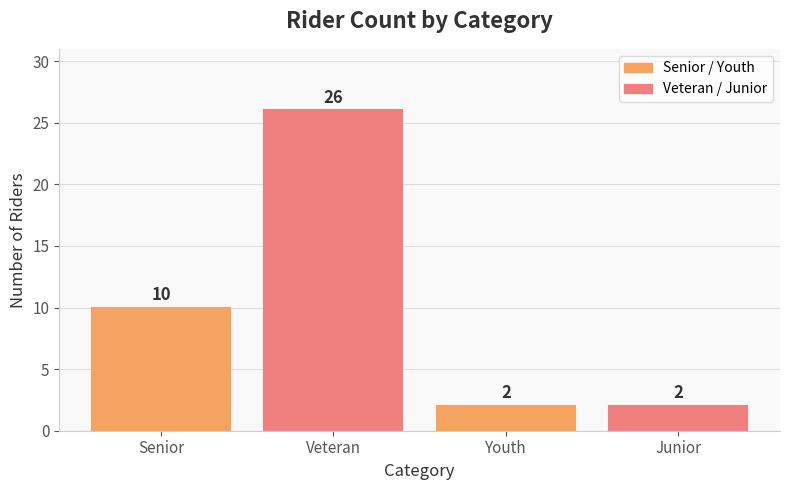

What is the average value?

10